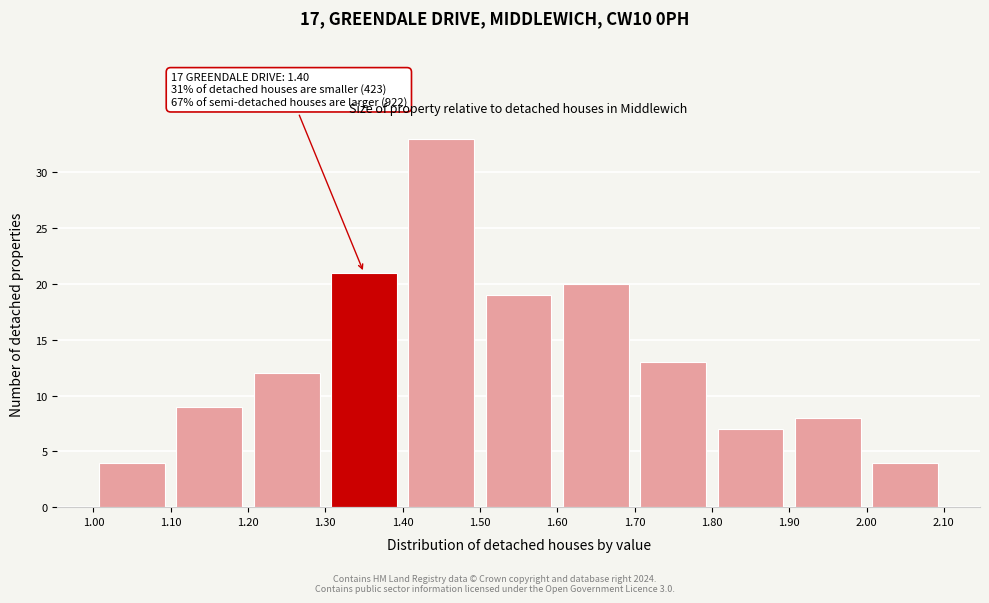

Which range on the x-axis has the tallest bar?

1.40 to 1.50